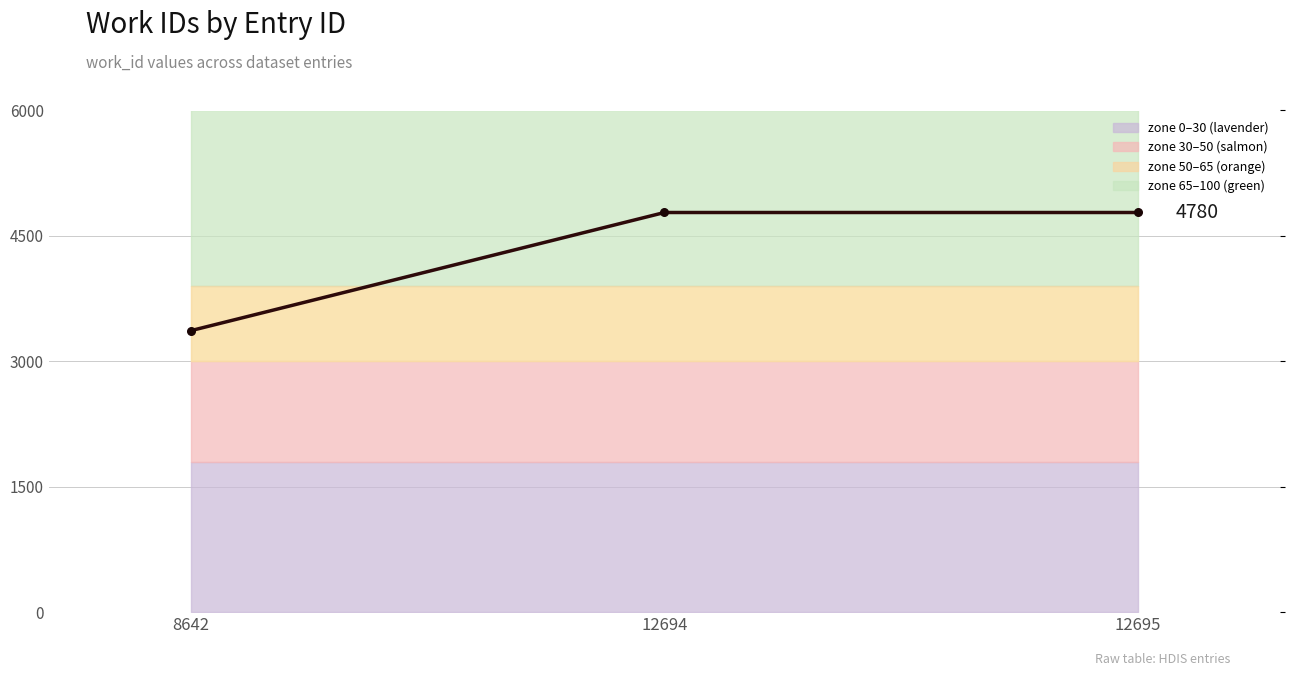

Between 12694 and 12695, which is larger?

12694